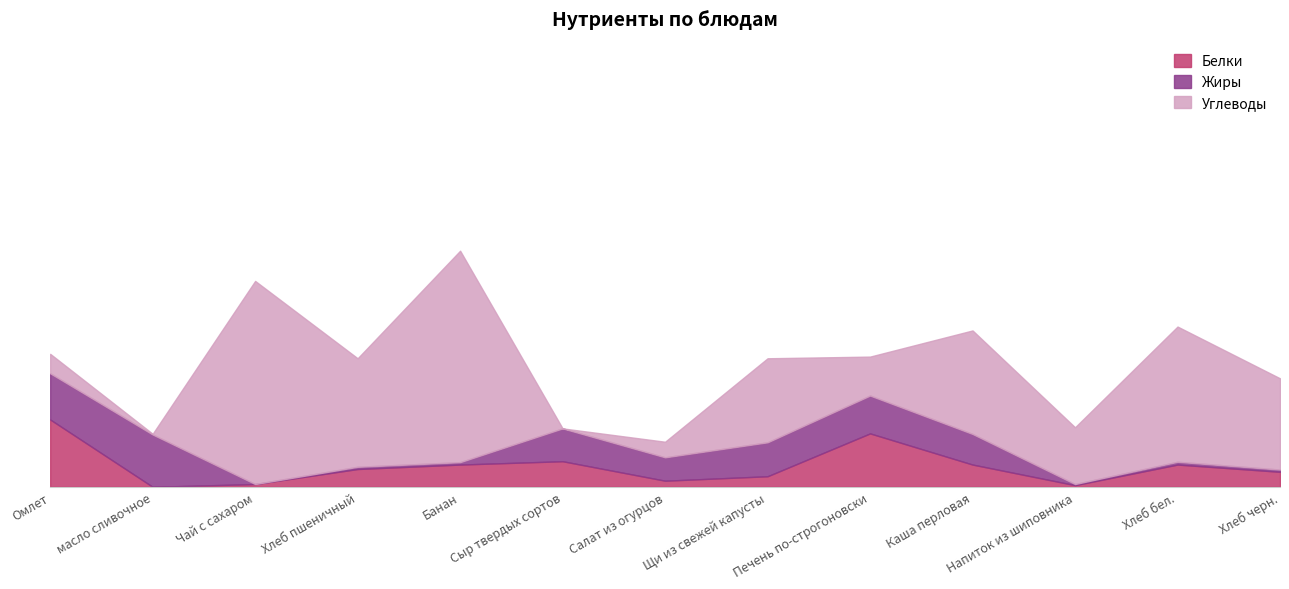

How many values in the Белки series are below 3?

6